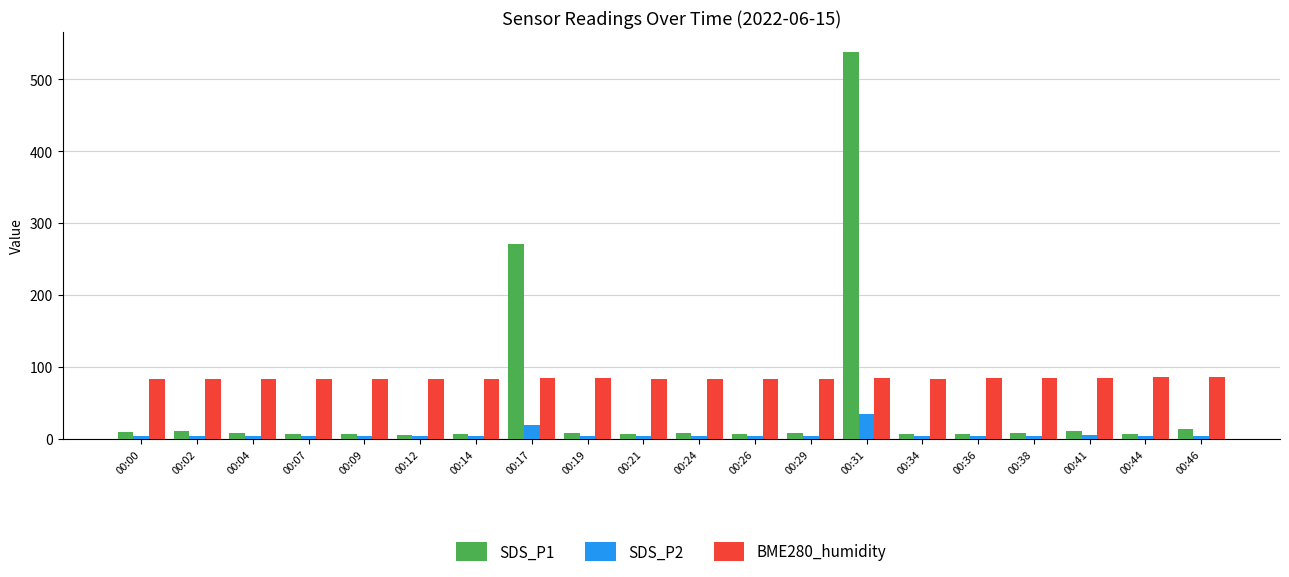

Which label corresponds to the largest value in the chart?

00:31